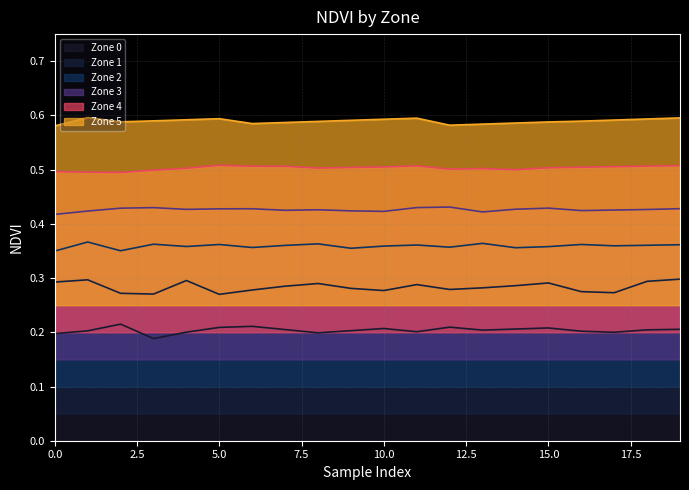

Rank the series at 9 from highest to lowest value.

Zone 5, Zone 4, Zone 3, Zone 2, Zone 1, Zone 0